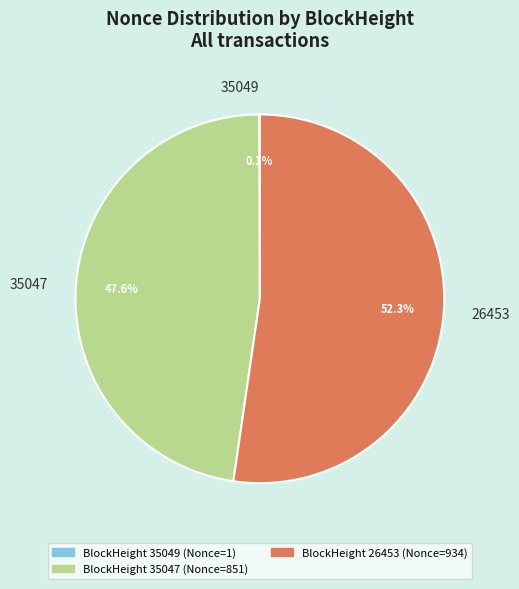

Which slice is the largest?

26453